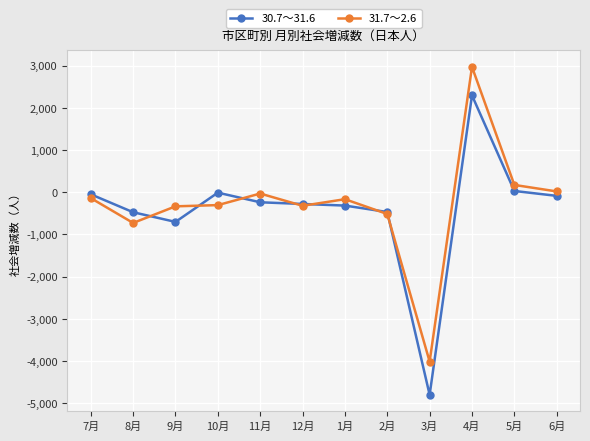

After their last crossing, which series has the higher values: 31.7～2.6 or 30.7～31.6?

31.7～2.6